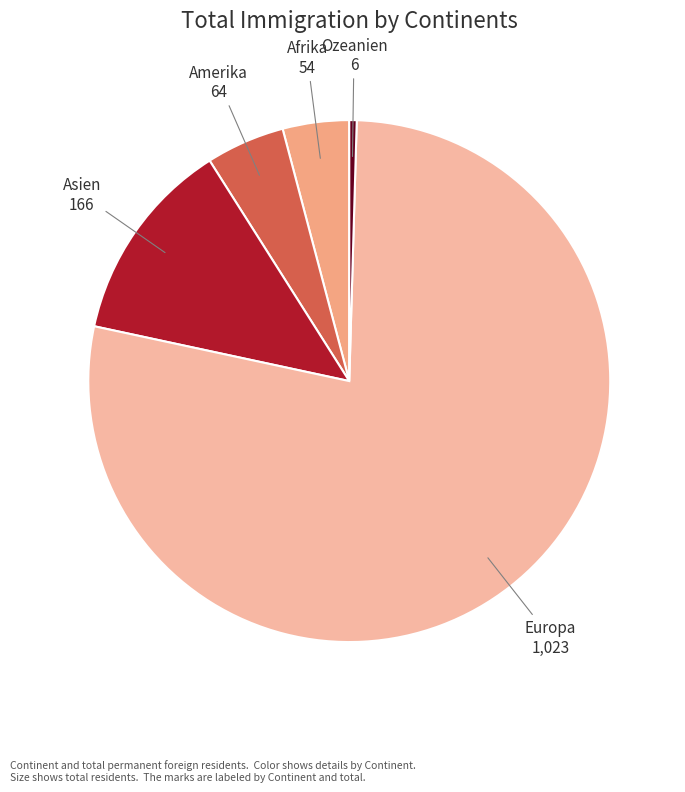

Which slice is the largest?

Europa